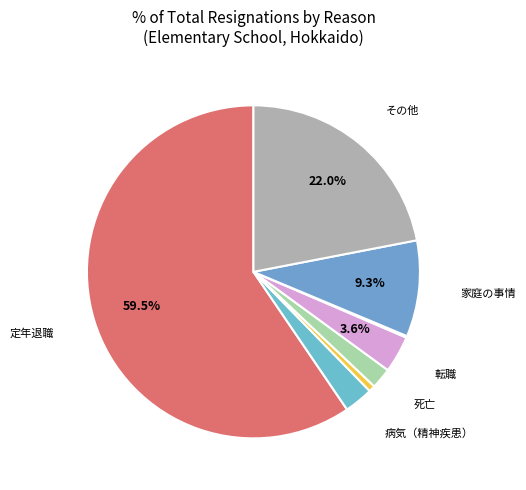

To the nearest percent, what is the average slice percentage?

12%